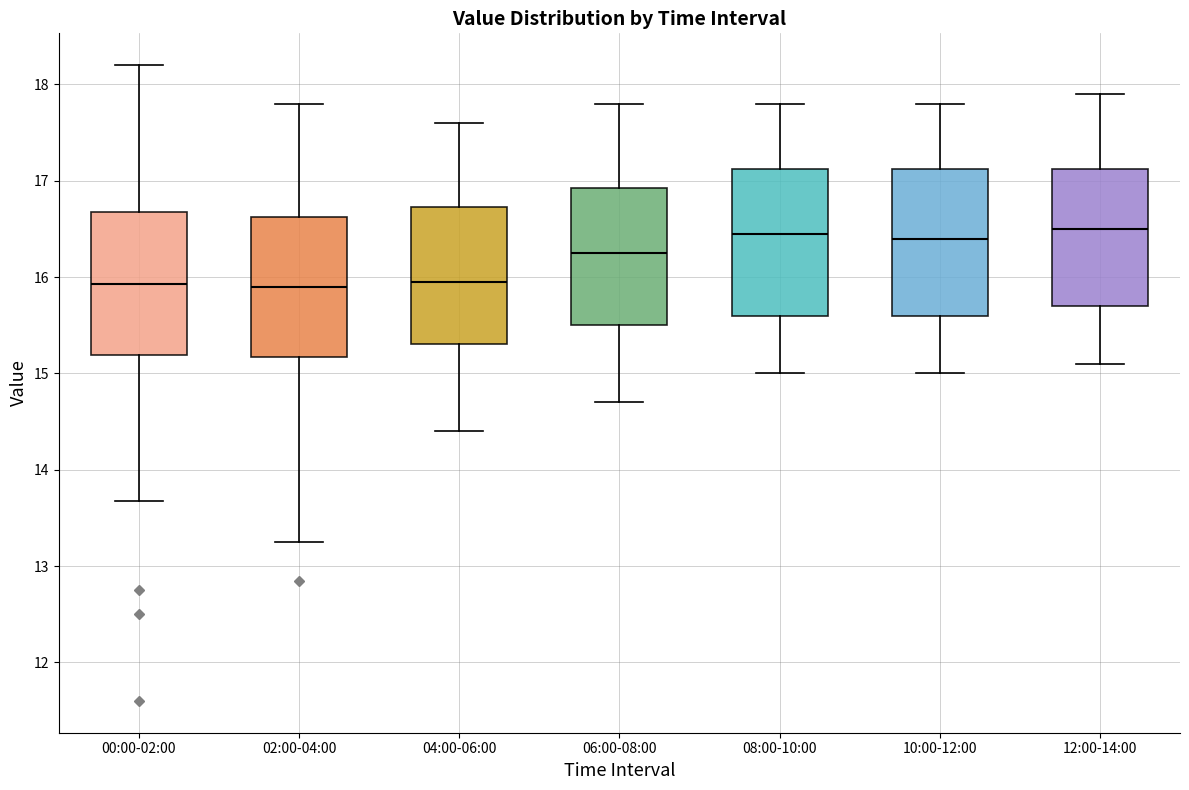

Reading left to right, transcribe this box plot: for each box, give where its median line is, the range the box spans, and where its two whiskers end, as read against the y-axis. The values are not printed on the chart, so give them approximately, as read against the axis.

00:00-02:00: median 15.9, box 15.2 to 16.7, whiskers 13.7 to 18.2
02:00-04:00: median 15.9, box 15.2 to 16.6, whiskers 13.3 to 17.8
04:00-06:00: median 16.0, box 15.3 to 16.7, whiskers 14.4 to 17.6
06:00-08:00: median 16.3, box 15.5 to 16.9, whiskers 14.7 to 17.8
08:00-10:00: median 16.5, box 15.6 to 17.1, whiskers 15.0 to 17.8
10:00-12:00: median 16.4, box 15.6 to 17.1, whiskers 15.0 to 17.8
12:00-14:00: median 16.5, box 15.7 to 17.1, whiskers 15.1 to 17.9